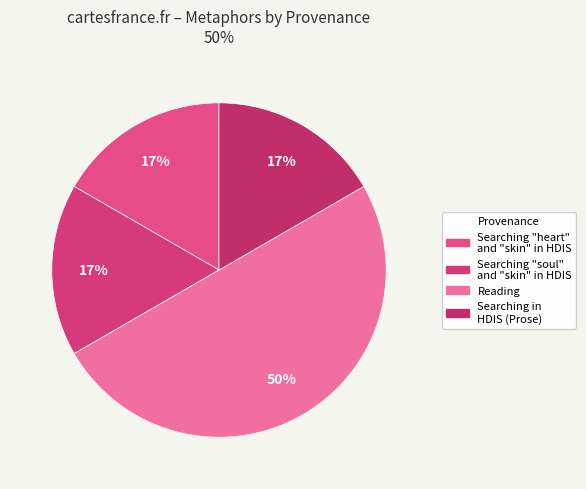

To the nearest percent, what is the average slice percentage?

25%